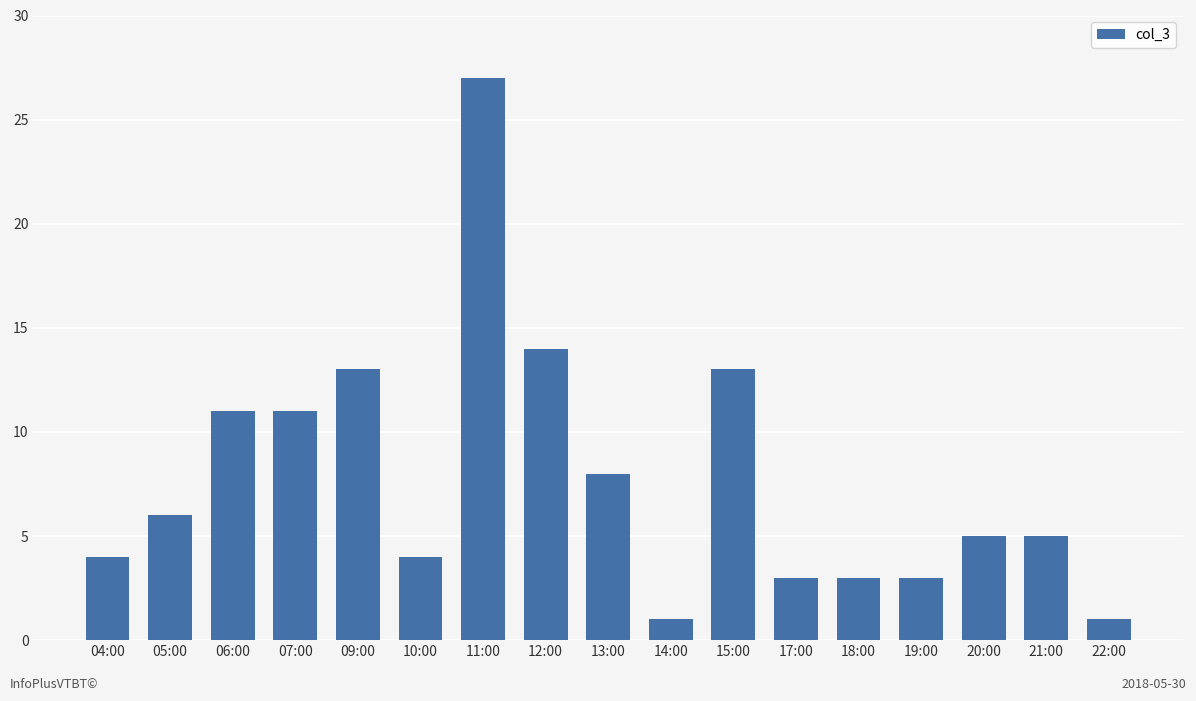

The chart shows a value of 5 at 21:00. True or false?

True